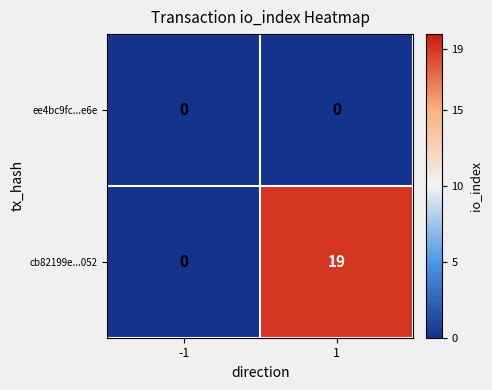

Rank the categories by cb82199e...052 value from highest to lowest.

1, -1